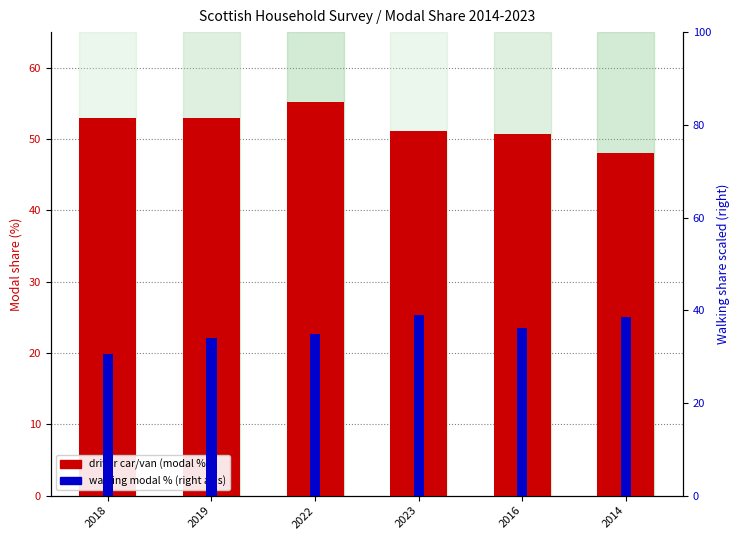

What is the difference between the second highest and minimum values in the driver car/van (modal %) series?

4.8